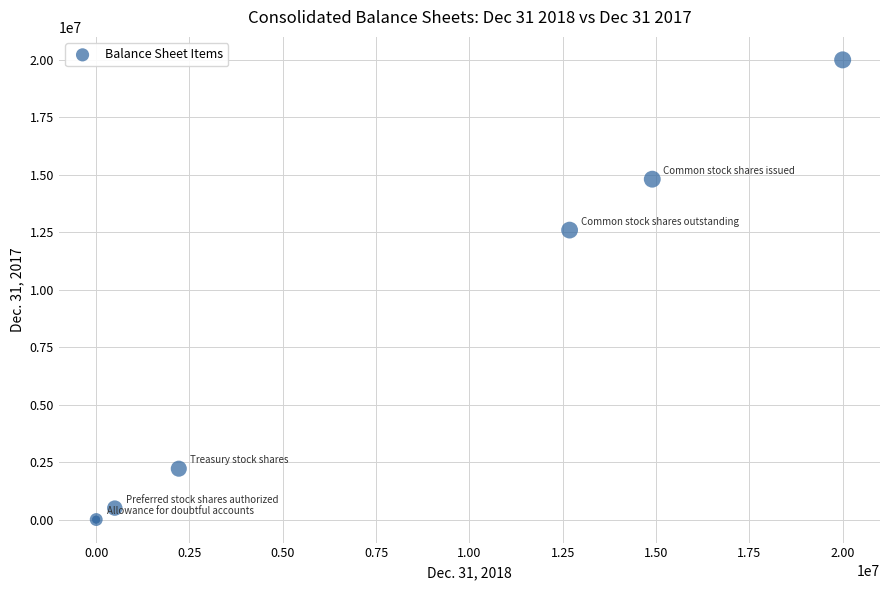

What Y value in the scatter plot is closest to 10000000?

12594562.0